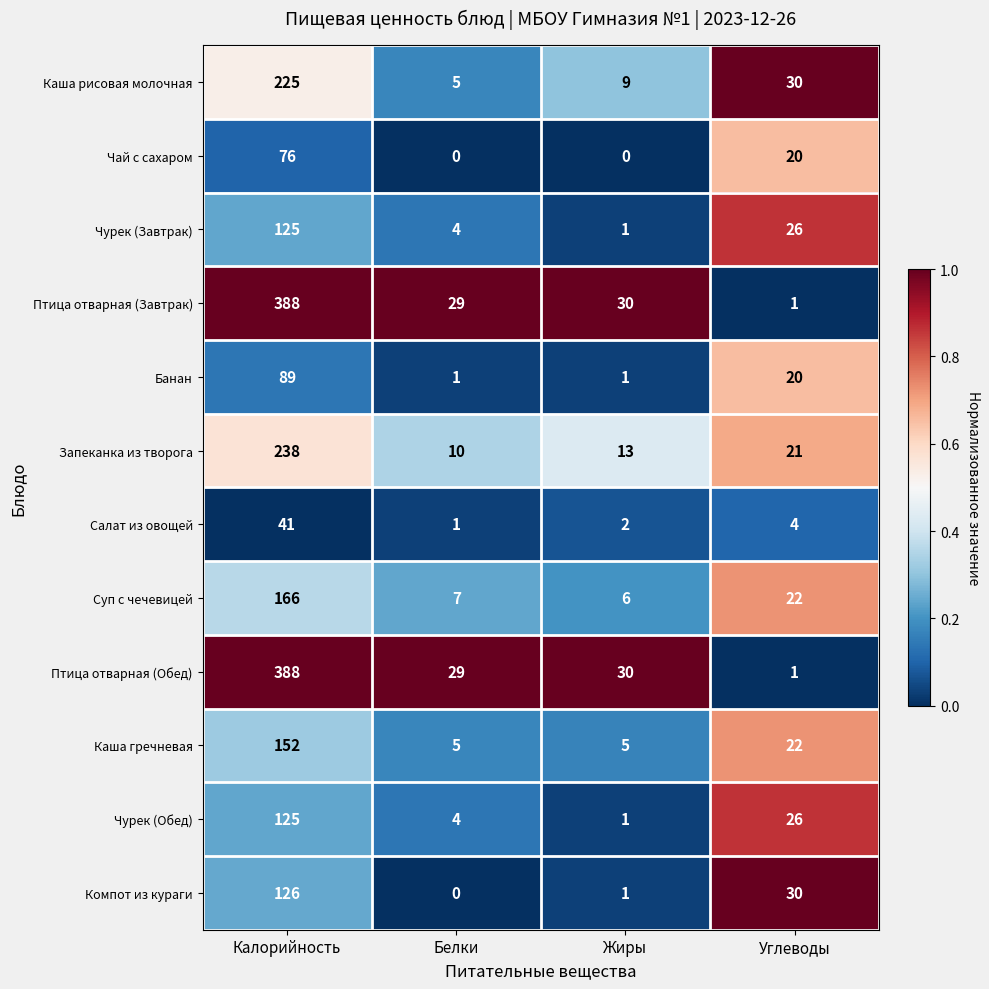

What is the difference between the highest and lowest values at Углеводы?

29